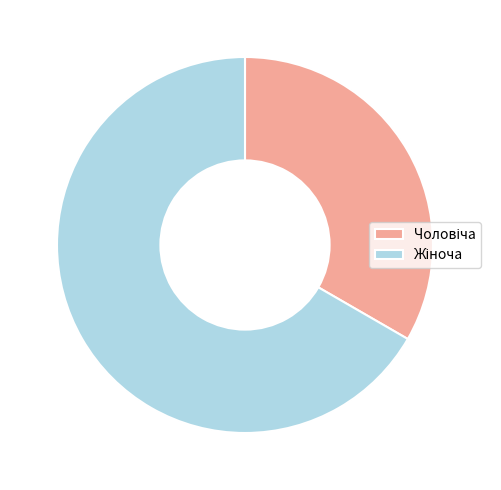

Is there any slice that represents more than half of the pie?

Yes